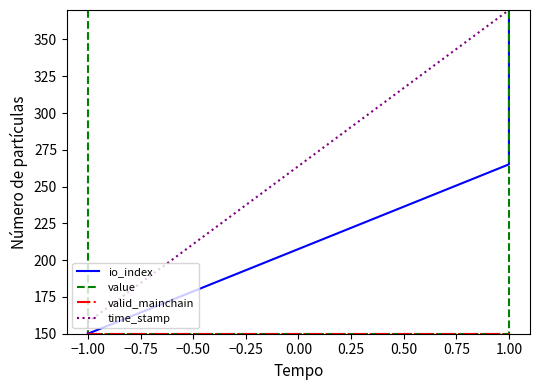

At how many categories does at least one series exceed 276?

3